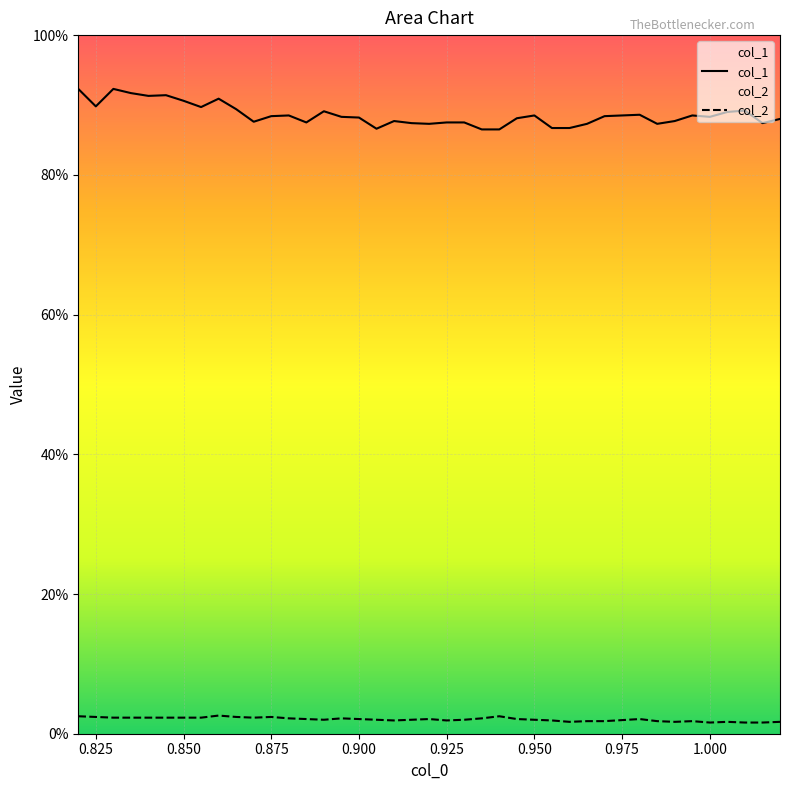

At how many categories does at least one series exceed 0?

40